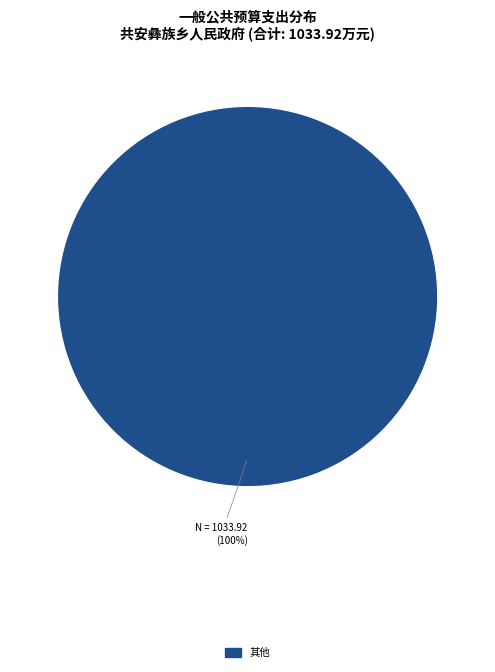

Is there a majority slice in this chart?

Yes